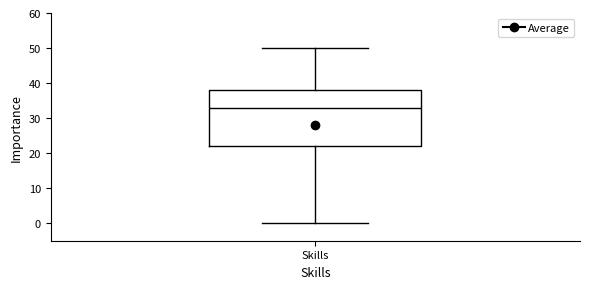

Read this box plot against the y-axis: the position of the median line, the range covered by the box, and the ends of both whiskers. The values are not printed on the chart, so give them approximately, as read against the axis.

median 33, box 22 to 38, whiskers 0 to 50